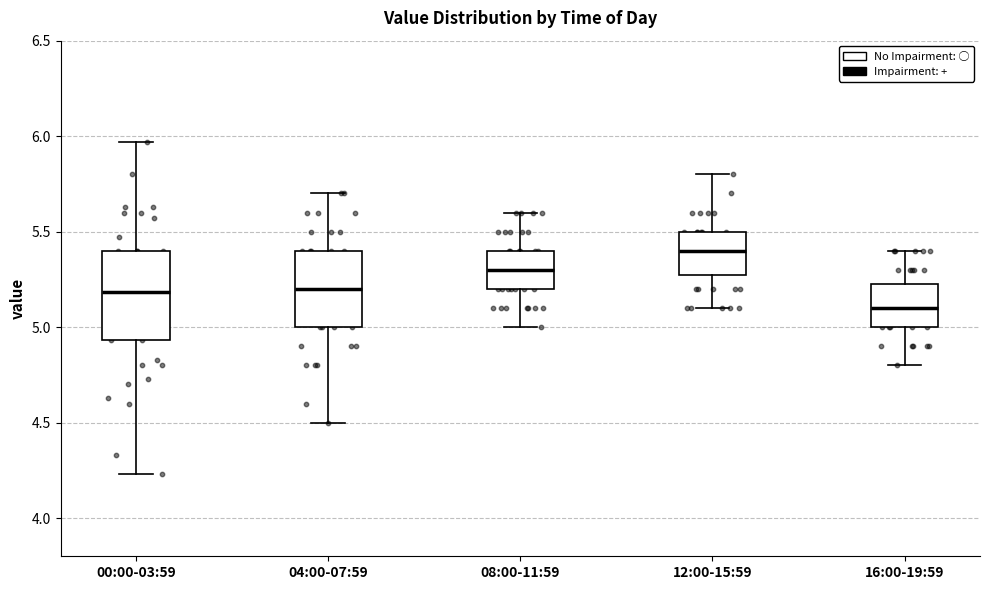

Reading left to right, read every box against the y-axis: the position of its median line, the range the box covers, and the ends of its whiskers. The values are not printed on the chart, so give them approximately, as read against the axis.

00:00-03:59: median 5.20, box 4.95 to 5.40, whiskers 4.25 to 5.95
04:00-07:59: median 5.20, box 5.00 to 5.40, whiskers 4.50 to 5.70
08:00-11:59: median 5.30, box 5.20 to 5.40, whiskers 5.00 to 5.60
12:00-15:59: median 5.40, box 5.30 to 5.50, whiskers 5.10 to 5.80
16:00-19:59: median 5.10, box 5.00 to 5.25, whiskers 4.80 to 5.40